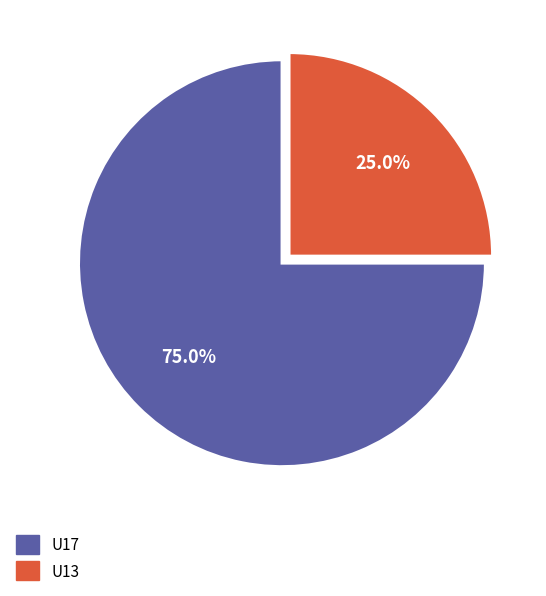

How many slices are in this pie chart?

2